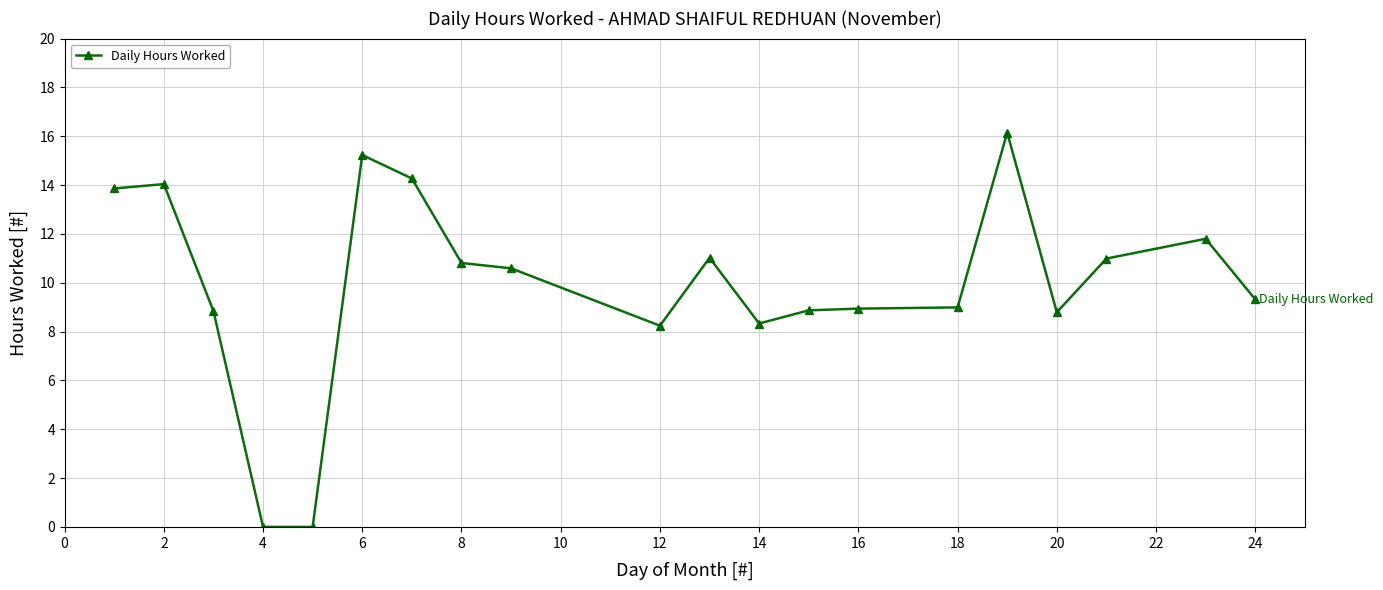

What is the value of the 19th point from the left?

11.8